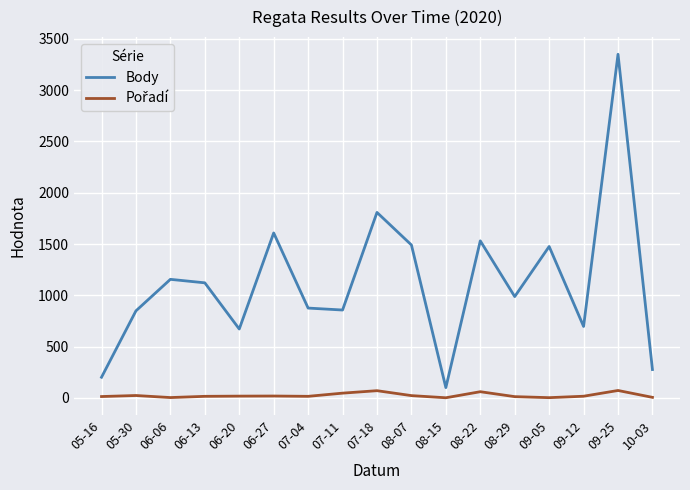

Between 06-20 and 08-22, which series saw the biggest shift?

Body